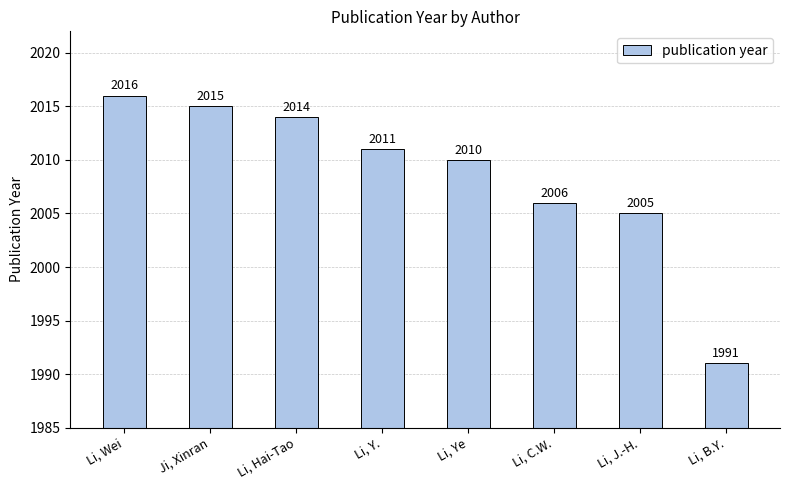

What is the difference between the values at Li, Wei and Li, Y.?

5